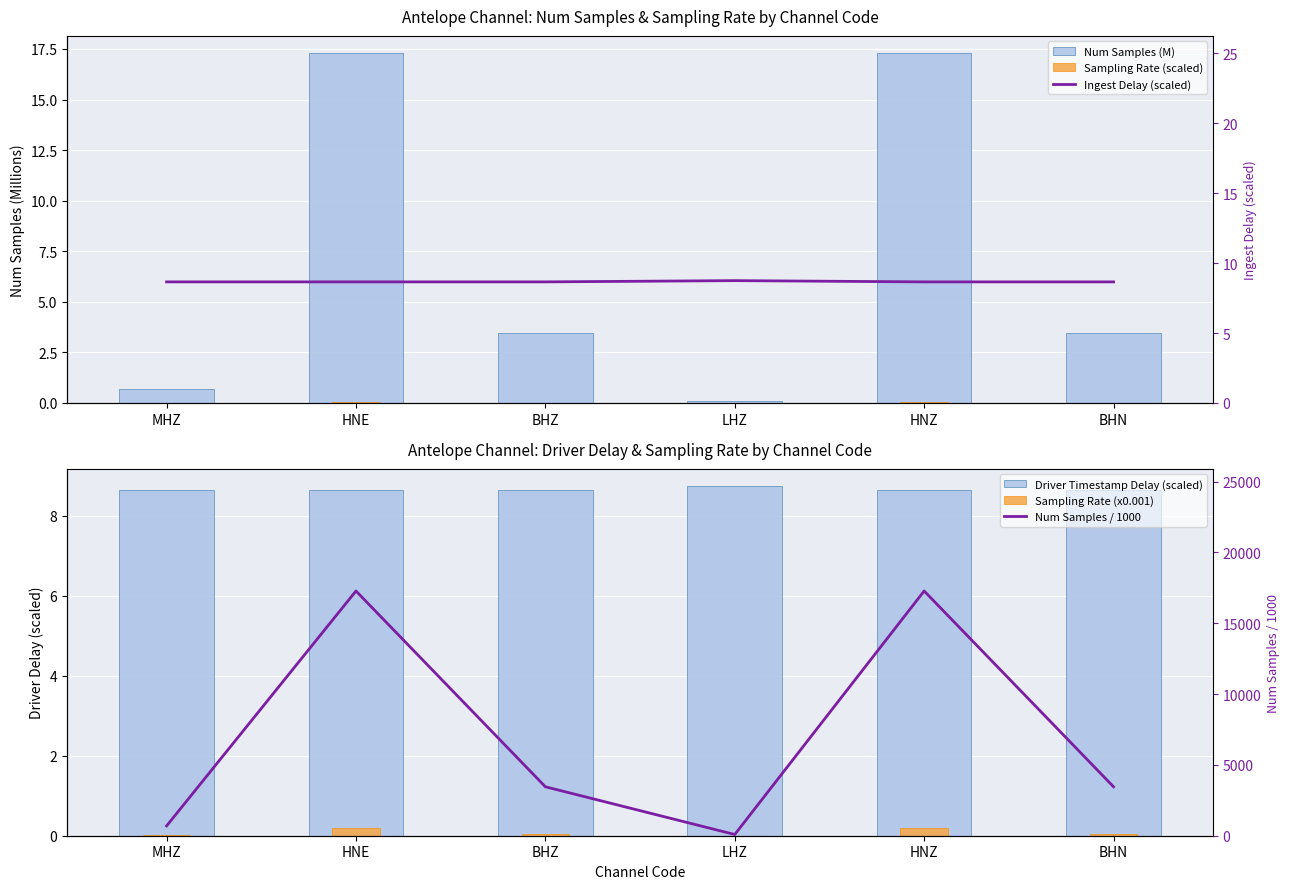

Between HNE and BHZ, which is larger?

HNE